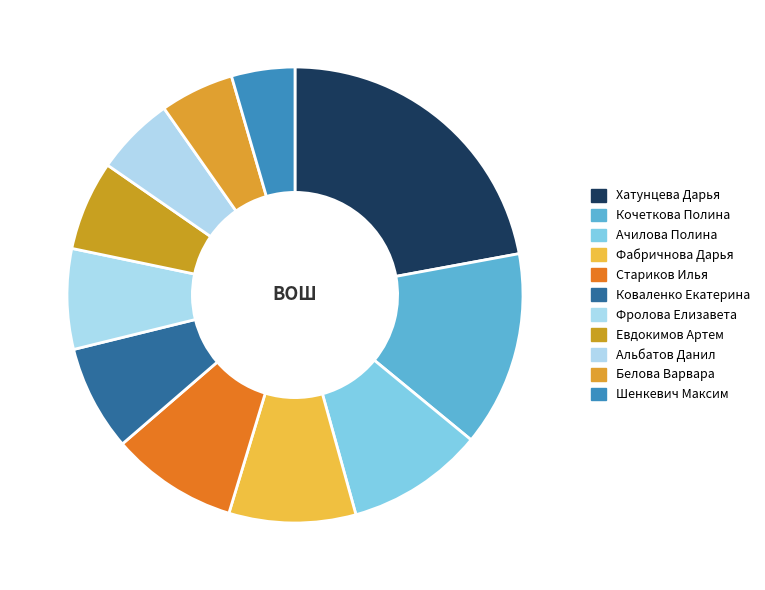

Count the number of slices in the pie.

11